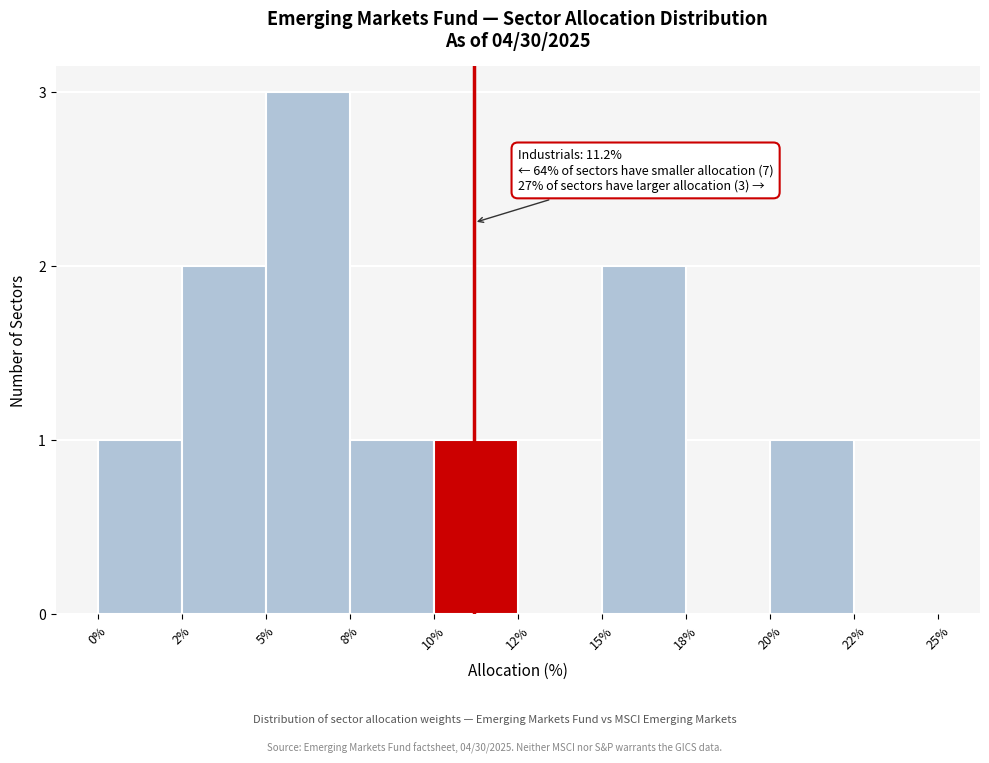

Reading right to left, list all the values displayed in this chart.

22%=0	20%=1	18%=0	15%=2	12%=0	10%=1	8%=1	5%=3	2%=2	0%=1